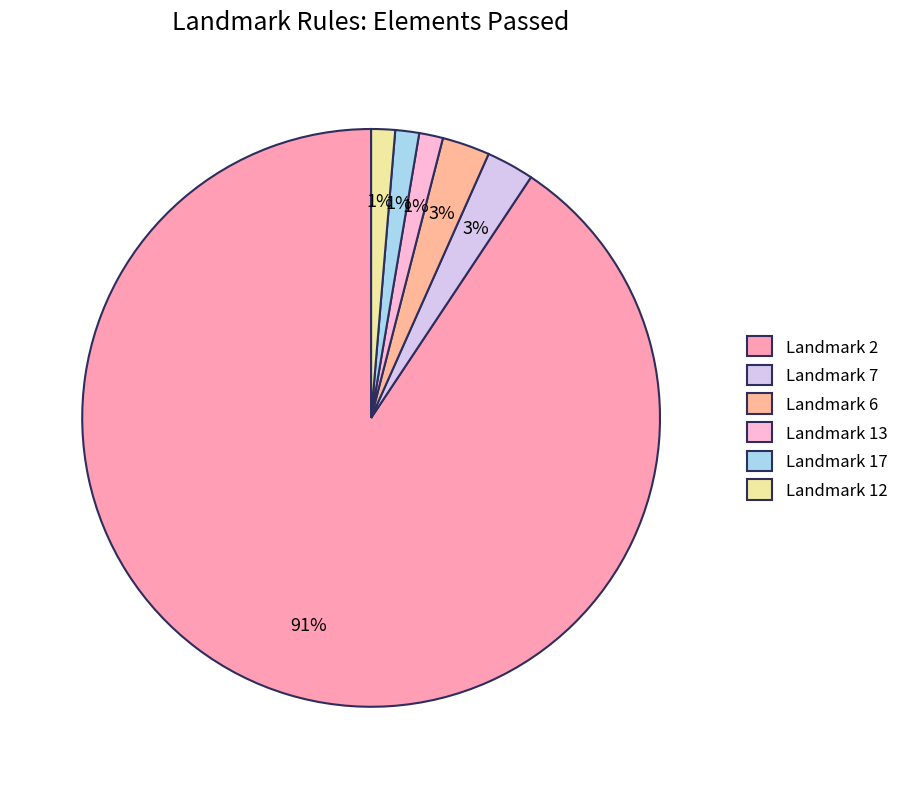

How many segments does this pie chart have?

6